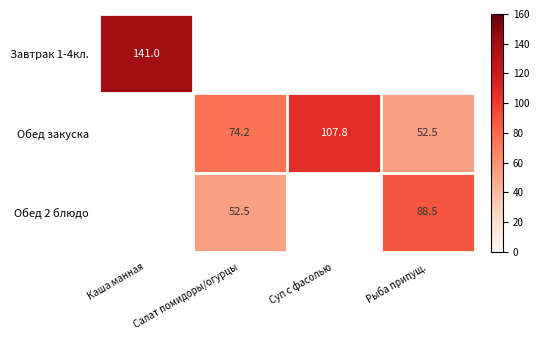

Is it true that Обед закуска equals 107.8 at Суп с фасолью?

True